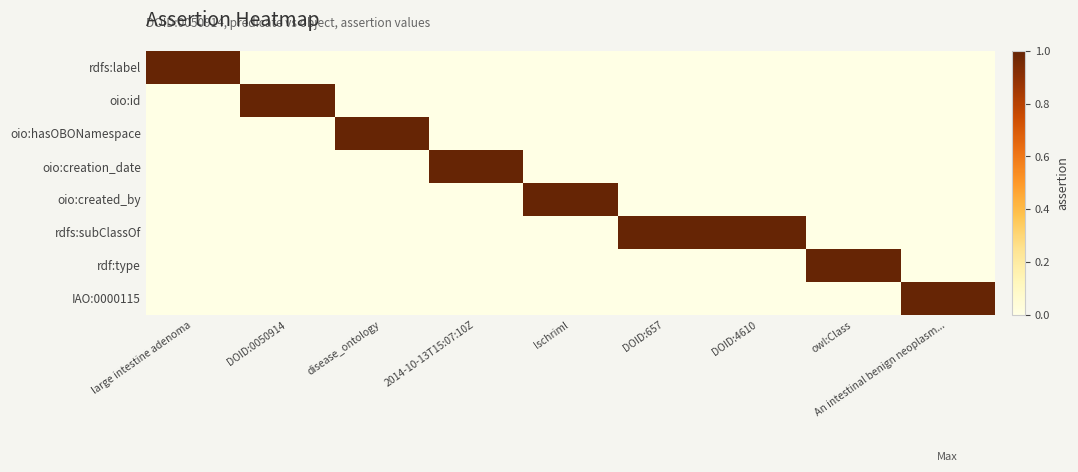

Between DOID:4610 and owl:Class, which series saw the biggest shift?

rdfs:subClassOf